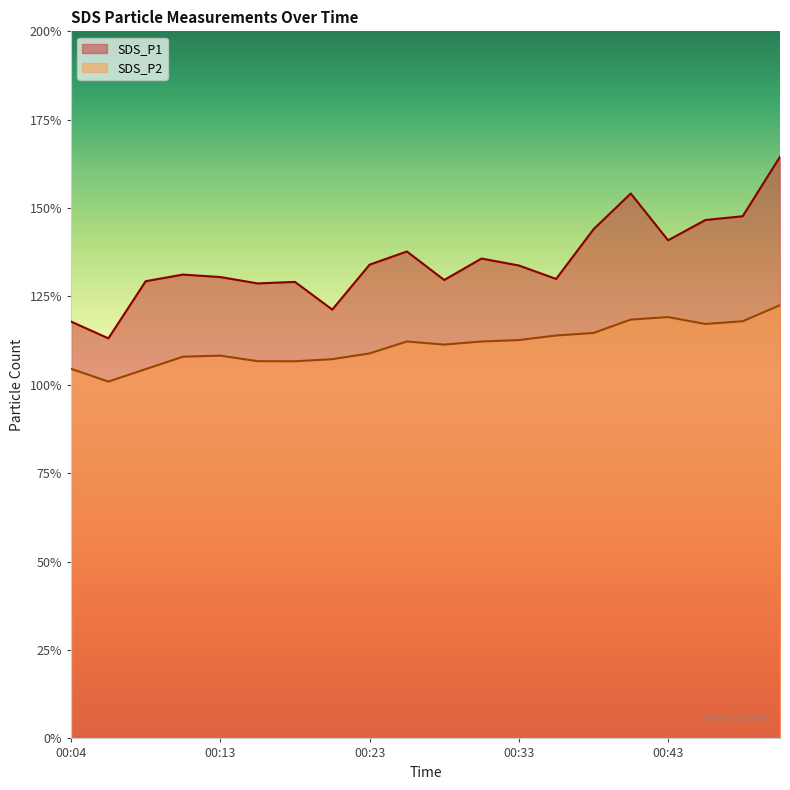

The SDS_P2 series shows 108.9 at 00:23. True or false?

True